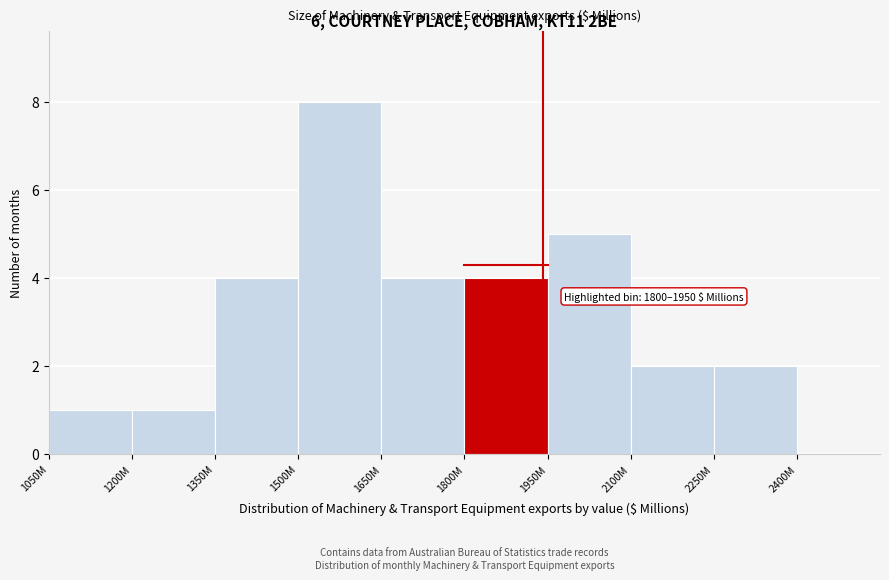

Reading left to right, list all the values displayed in this chart.

1050M=1	1200M=1	1350M=4	1500M=8	1650M=4	1800M=4	1950M=5	2100M=2	2250M=2	2400M=0